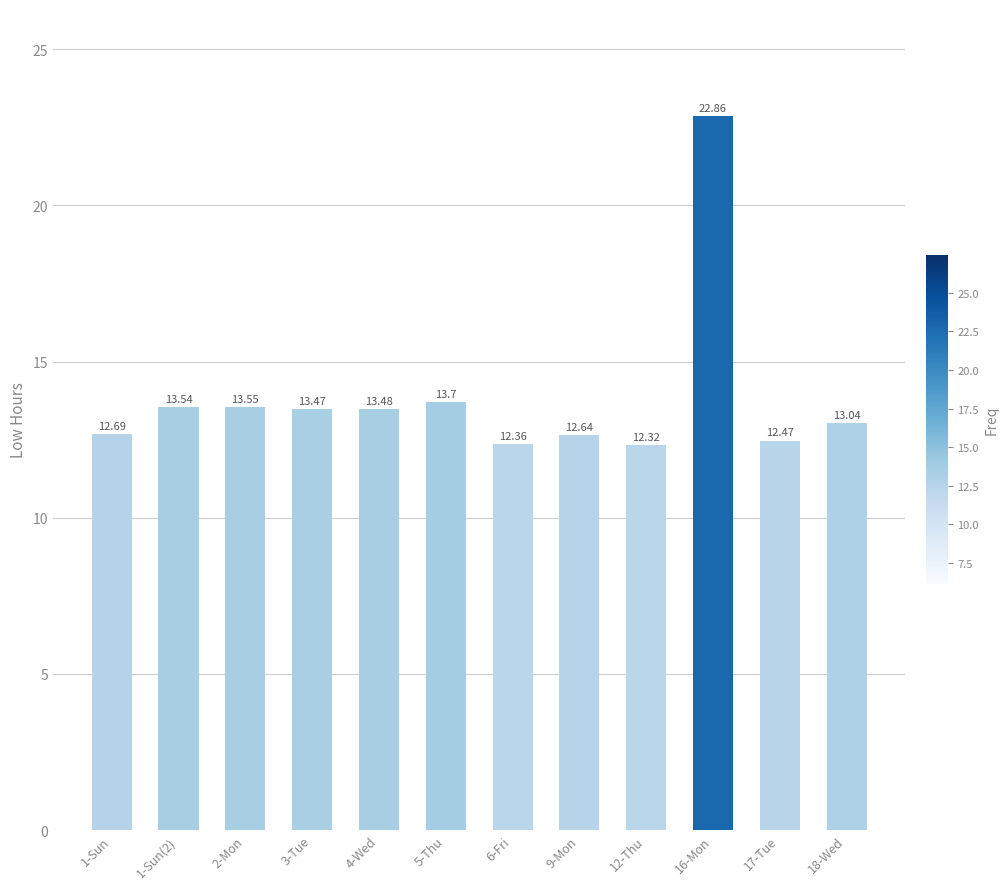

Does the chart contain stacked bars?

No